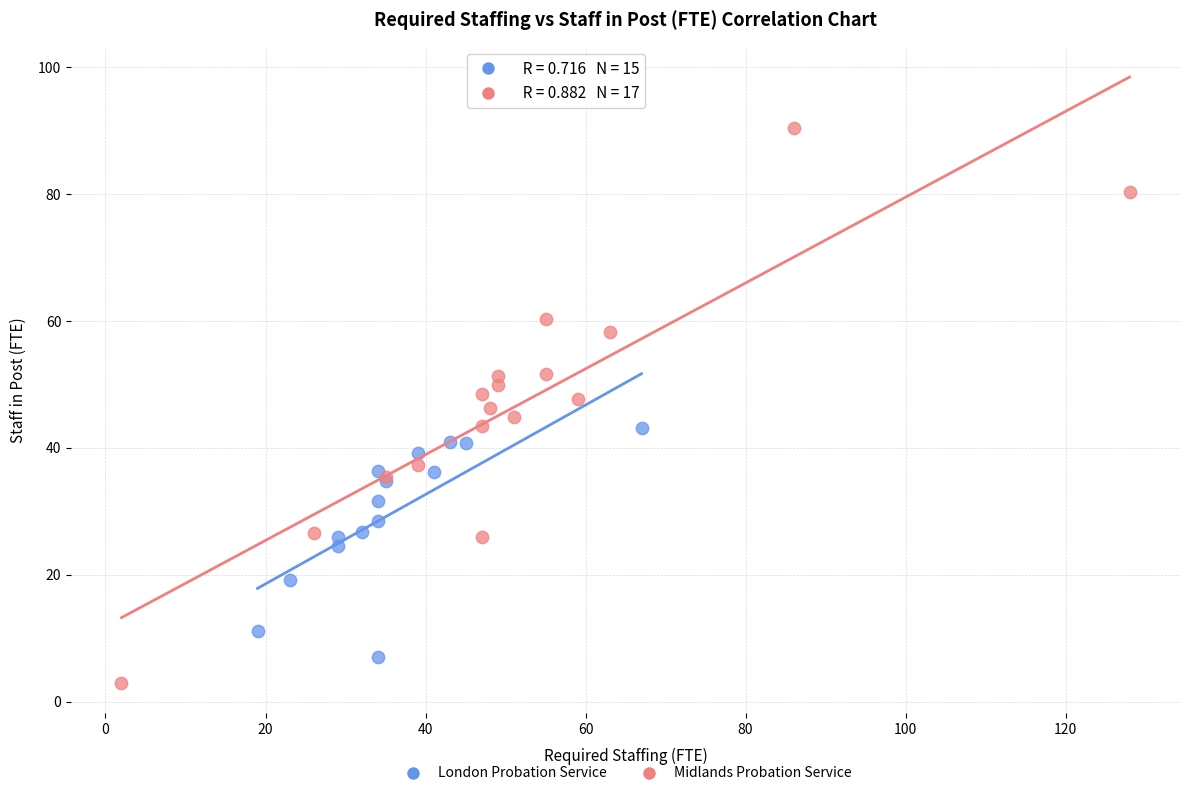

What are all the series names shown in the legend?

London Probation Service, Midlands Probation Service